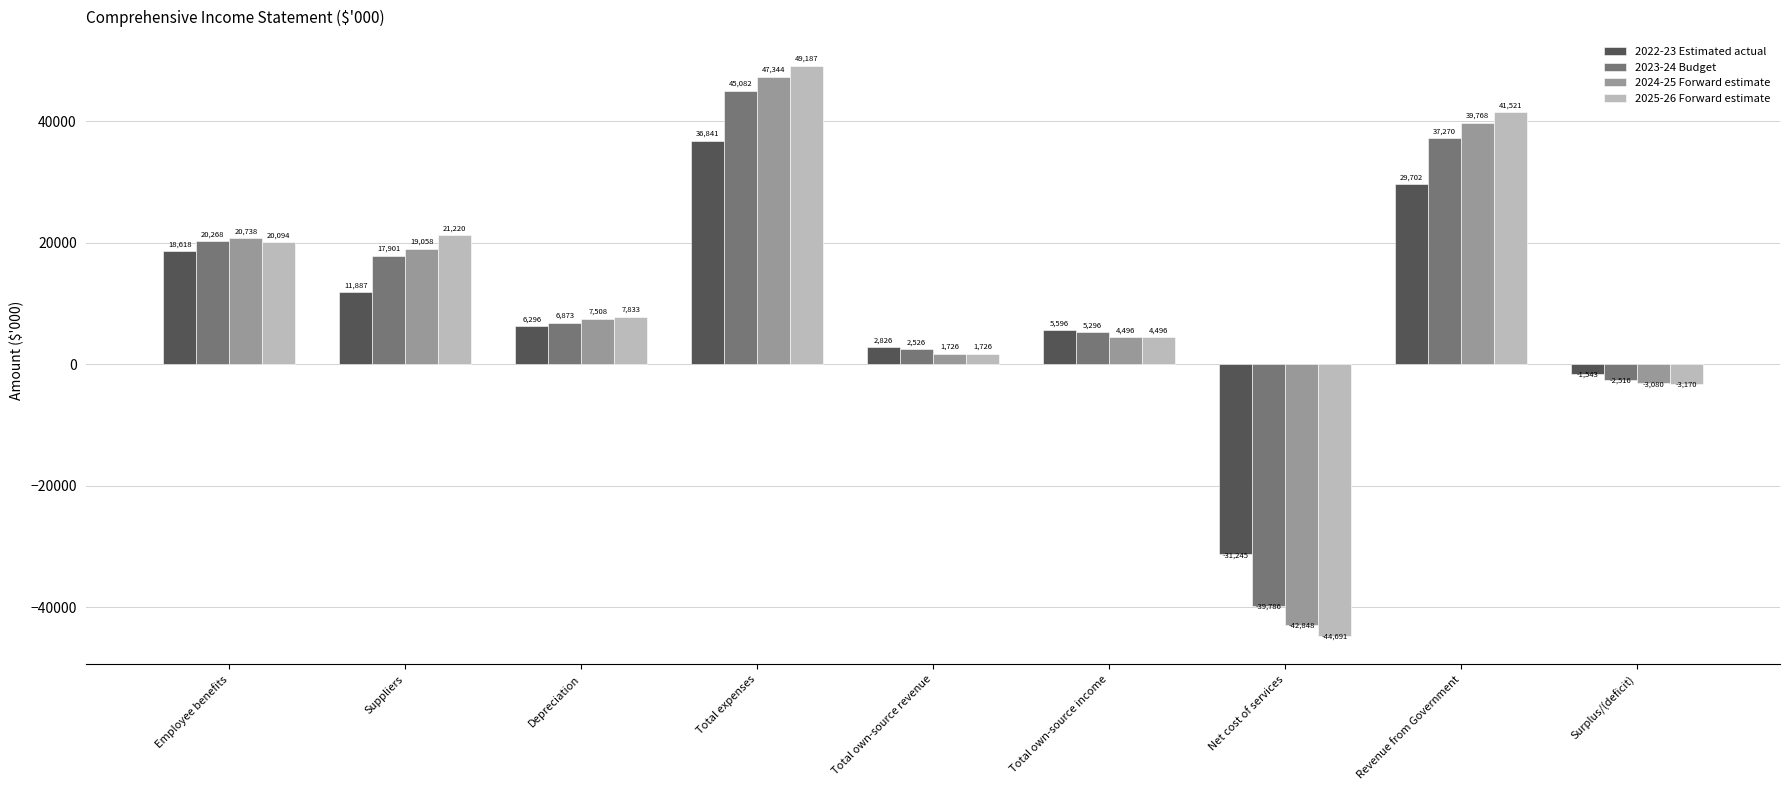

What is the label of the 2nd bar from the left?

Suppliers